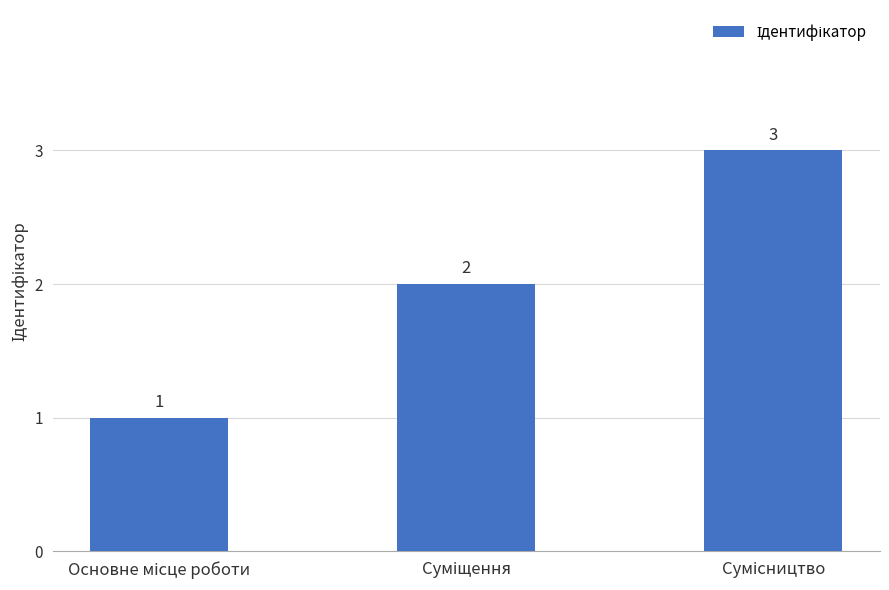

Count the values in the range 1 to 3.

3